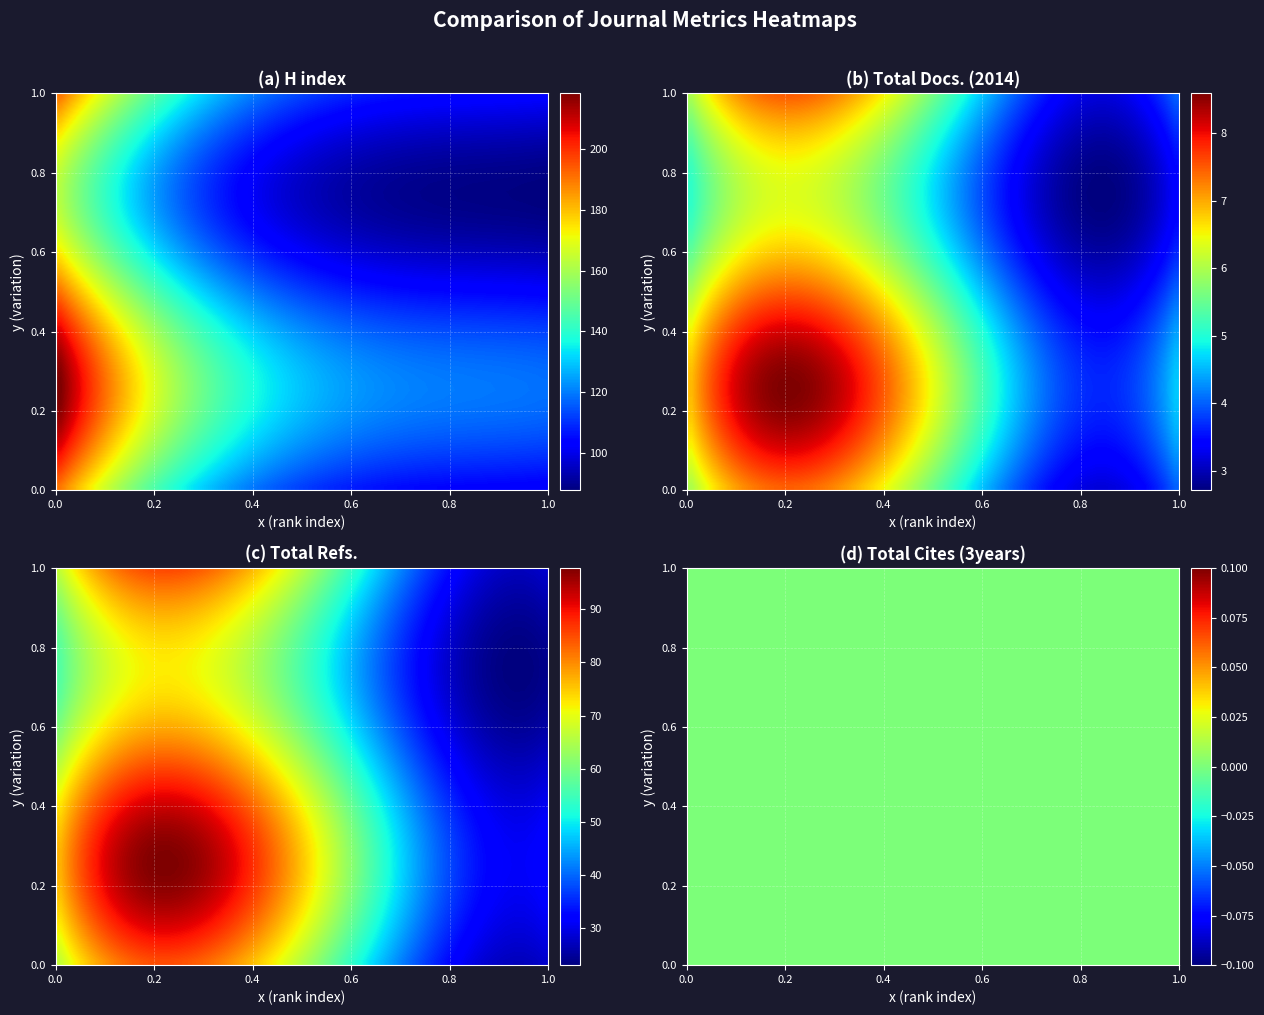

At Rank 4 (21100265320), list the series in order from largest to smallest.

H index, Total Refs., Total Docs. (2014), Total Cites (3years)